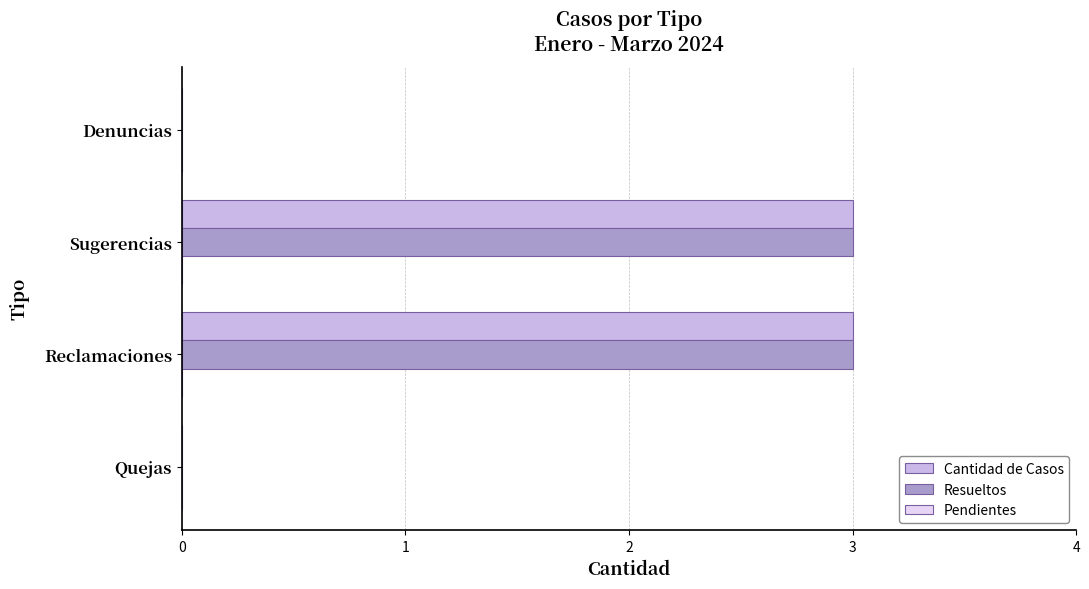

What is the sum of all Cantidad de Casos values?

6